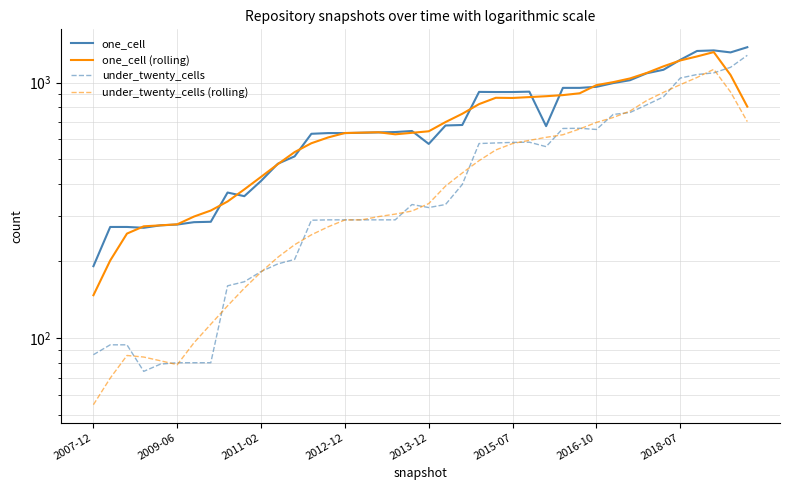

Reading right to left, list all the values displayed in this chart.

one_cell: 1375.0	1312.0	1336.0	1329.0	1227.0	1122.0	1087.0	1021.0	995.0	962.0	953.0	953.0	675.0	921.0	918.0	918.0	919.0	682.0	679.0	575.0	646.0	640.0	638.0	636.0	634.0	634.0	630.0	514.0	481.0	412.0	359.0	371.0	285.0	284.0	278.0	276.0	270.0	272.0	272.0	191.0
one_cell (rolling): 804.6	1070.4	1315.8	1265.2	1220.2	1157.2	1090.4	1037.4	1003.6	976.8	907.6	892.8	884.0	877.0	870.2	871.6	823.2	754.6	700.2	644.4	635.6	627.0	638.8	636.4	634.4	609.6	578.6	534.2	479.2	427.4	381.6	342.2	315.4	298.8	278.6	276.0	273.6	256.2	201.0	147.0
under_twenty_cells: 1278.0	1147.0	1091.0	1075.0	1041.0	879.0	818.0	763.0	750.0	655.0	662.0	661.0	561.0	584.0	583.0	580.0	577.0	399.0	333.0	324.0	333.0	290.0	290.0	290.0	290.0	290.0	289.0	203.0	195.0	182.0	166.0	160.0	80.0	80.0	80.0	79.0	74.0	94.0	94.0	86.0
under_twenty_cells (rolling): 703.2	918.2	1126.4	1046.6	980.8	915.2	850.2	773.0	729.6	698.2	657.8	624.6	610.2	593.8	577.0	544.6	494.4	442.6	393.2	335.8	314.0	305.4	298.6	290.0	289.8	272.4	253.4	231.8	207.0	181.2	156.6	133.6	113.2	95.8	78.6	81.4	84.2	85.4	69.6	54.8